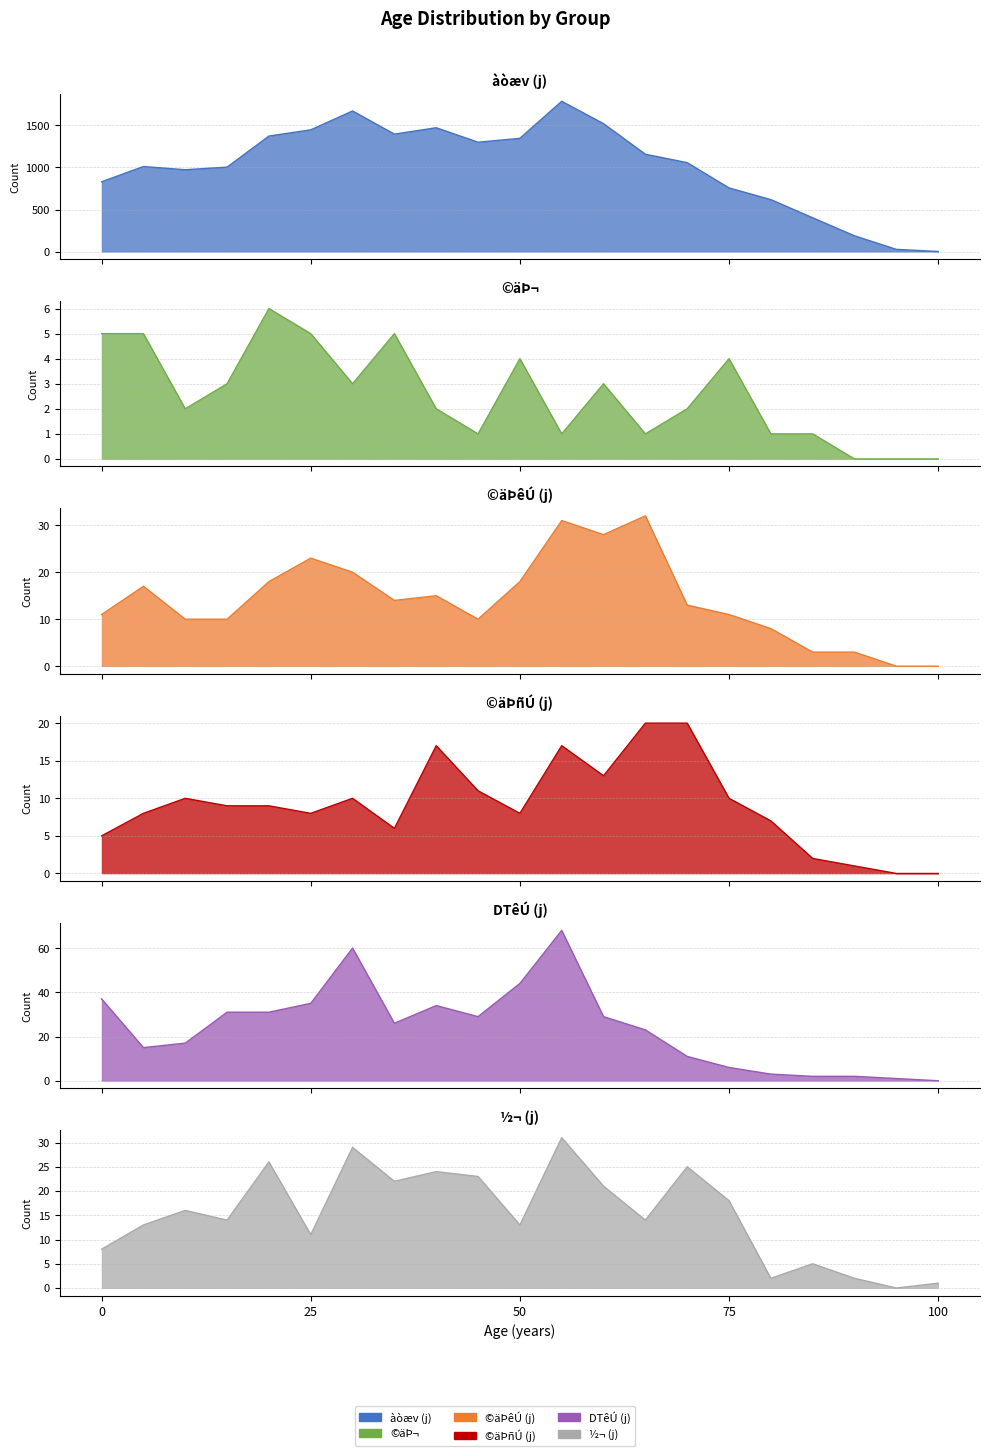

Reading right to left, transcribe all the data shown in this chart.

àòæv (j): 2	27	188	402	618	757	1057	1157	1520	1786	1346	1300	1472	1396	1671	1447	1373	1004	973	1011	830
©äÞ¬: 0	0	0	1	1	4	2	1	3	1	4	1	2	5	3	5	6	3	2	5	5
©äÞêÚ (j): 0	0	3	3	8	11	13	32	28	31	18	10	15	14	20	23	18	10	10	17	11
©äÞñÚ (j): 0	0	1	2	7	10	20	20	13	17	8	11	17	6	10	8	9	9	10	8	5
DTêÚ (j): 0	1	2	2	3	6	11	23	29	68	44	29	34	26	60	35	31	31	17	15	37
½¬ (j): 1	0	2	5	2	18	25	14	21	31	13	23	24	22	29	11	26	14	16	13	8